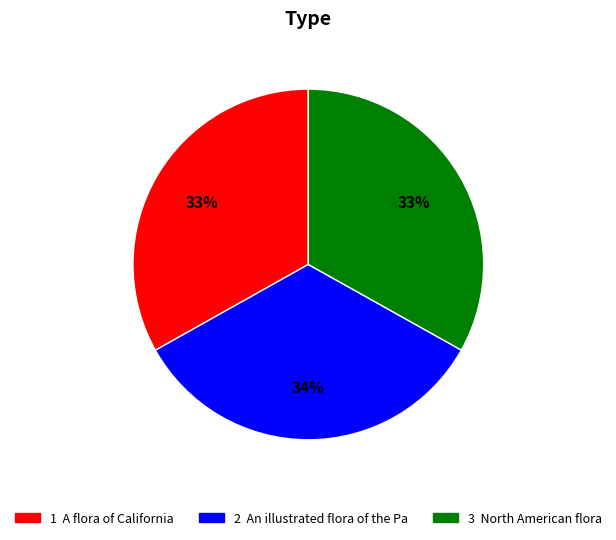

Does any single category account for the majority?

No